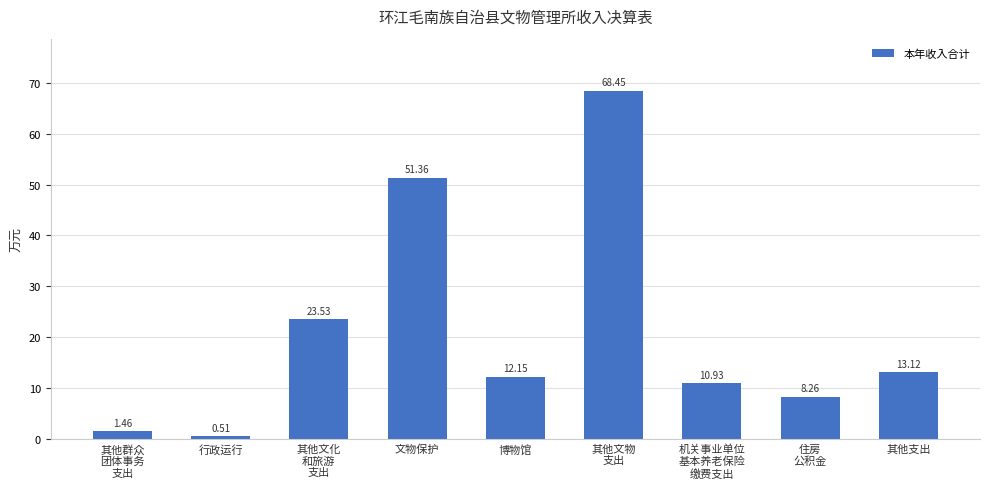

What is the label of the 7th bar from the right?

其他文化
和旅游
支出